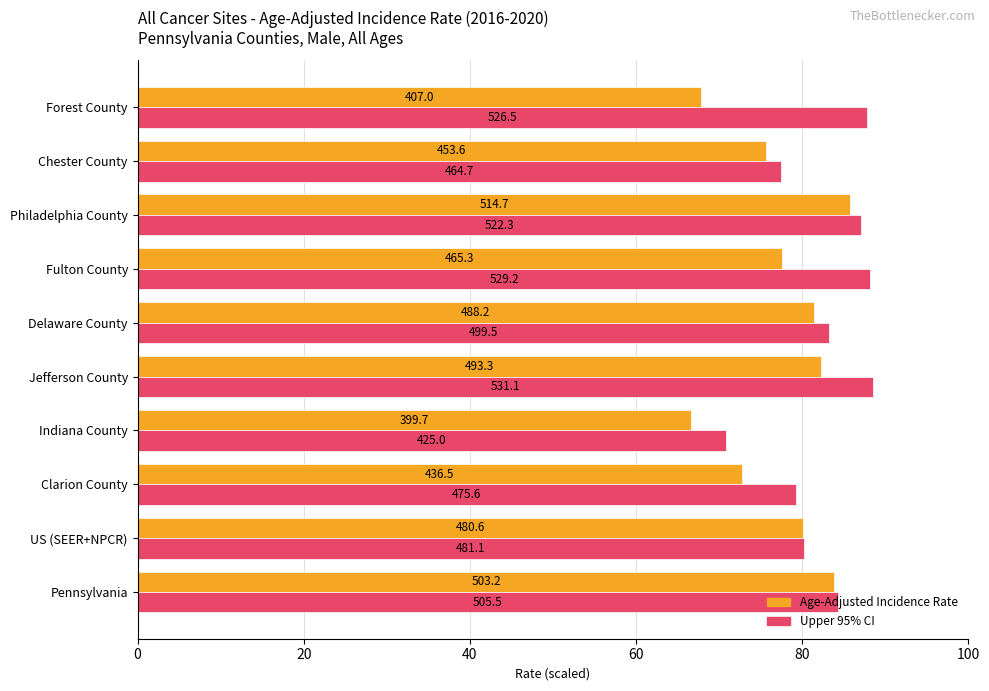

Which series has the largest range (max minus min)?

Age-Adjusted Incidence Rate